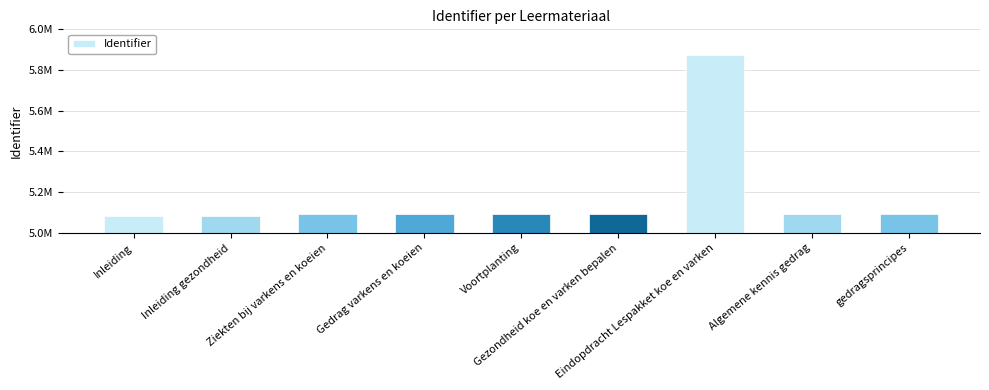

Rank the categories by value from lowest to highest.

Inleiding, Inleiding gezondheid, Ziekten bij varkens en koeien, Gedrag varkens en koeien, Voortplanting, Gezondheid koe en varken bepalen, Algemene kennis gedrag, gedragsprincipes, Eindopdracht Lespakket koe en varken